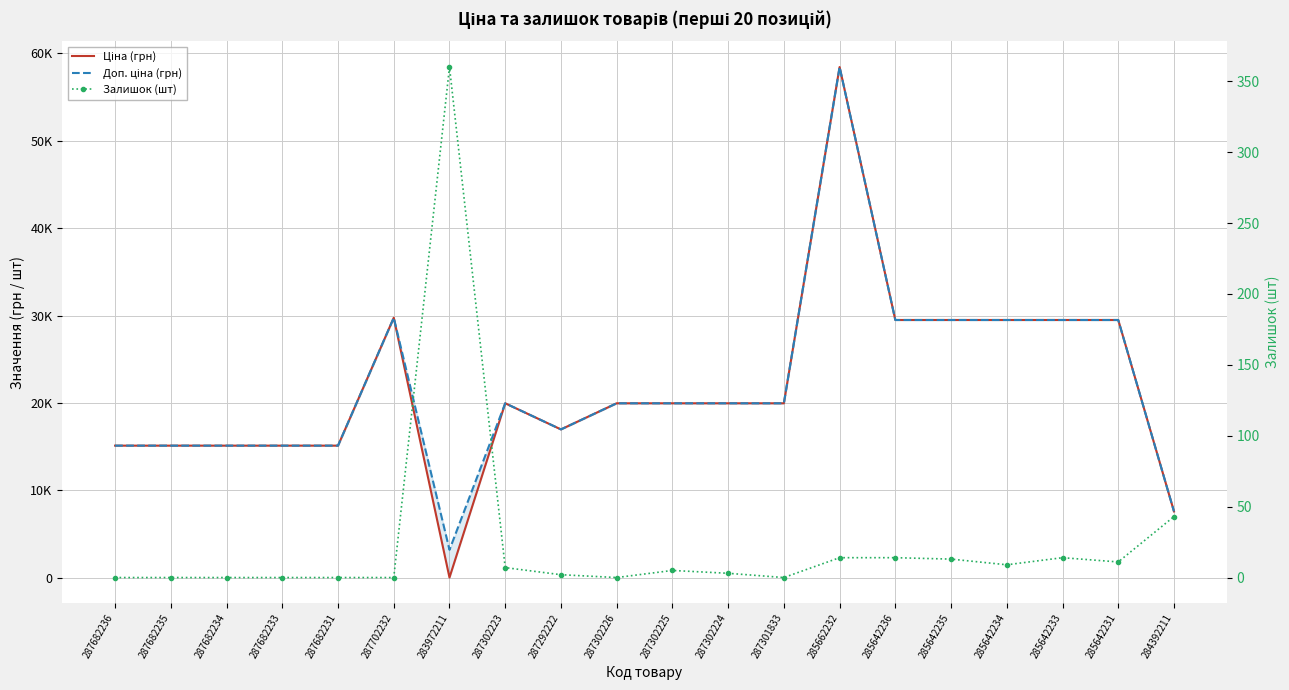

Where do Ціна (грн) and Залишок (шт) first cross each other?

287702232 and 283972211